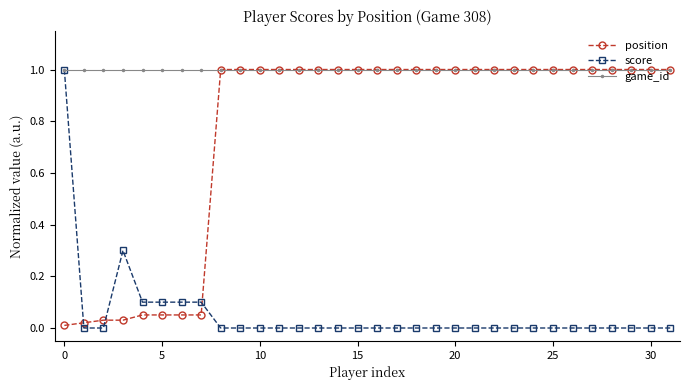

Which series has the largest total across all categories?

game_id